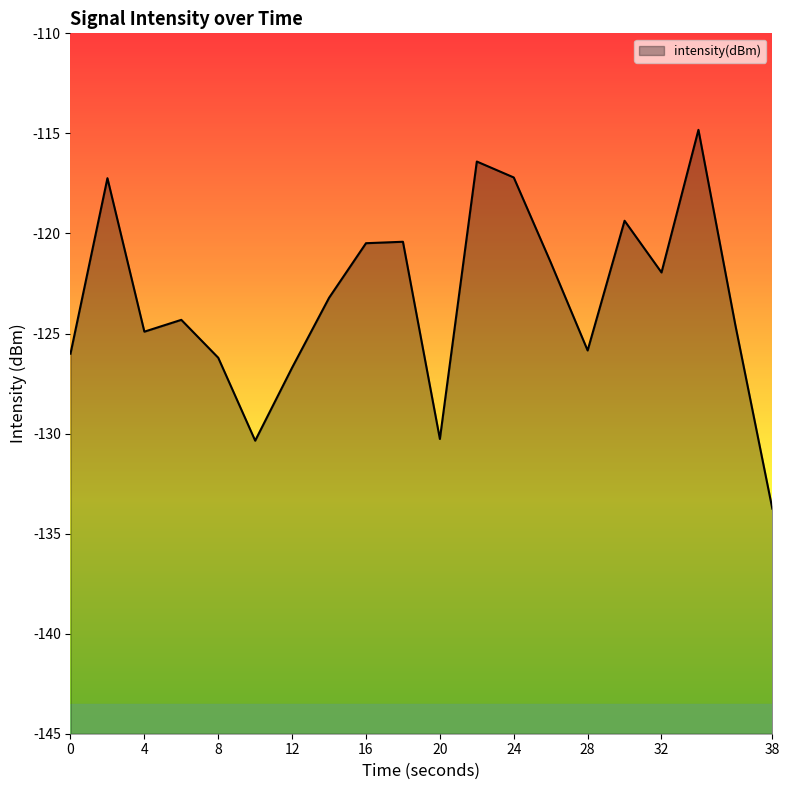

At which label does the data first exceed -123?

2